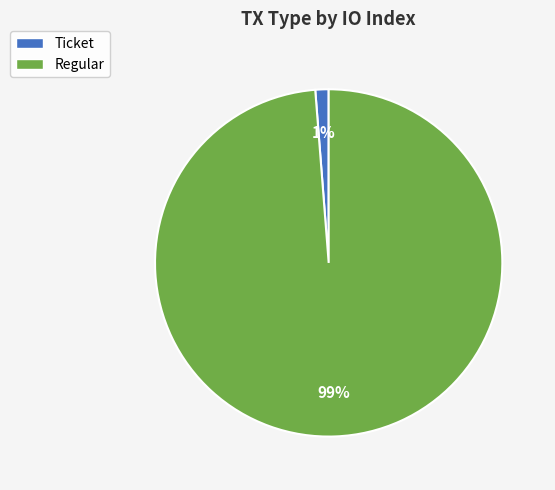

To the nearest percent, what is the difference between the largest and smallest slice percentages?

98%